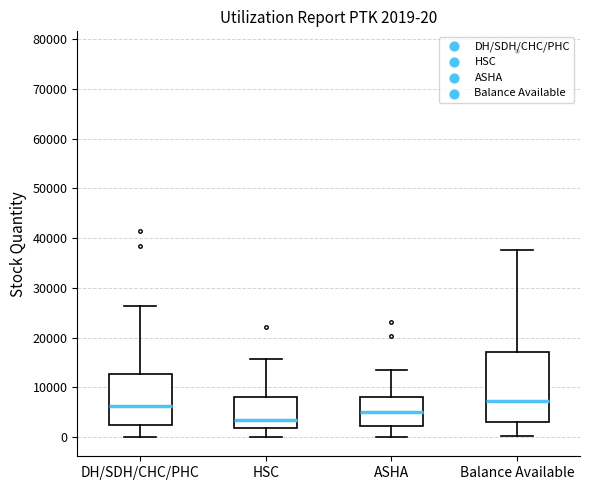

Which box's median line is the lowest?

HSC